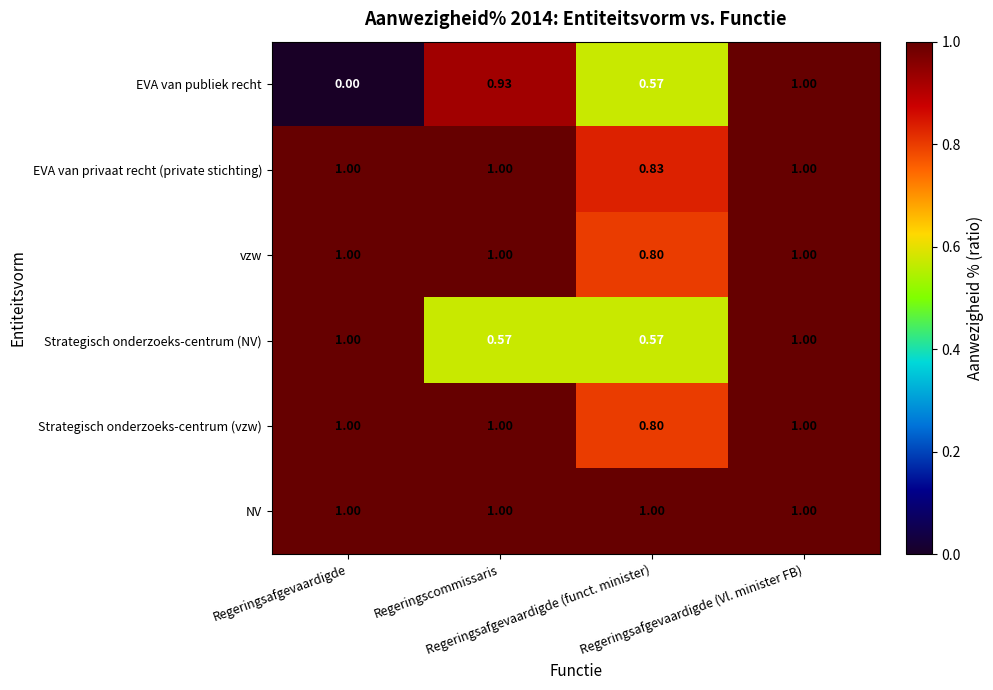

Which series has the largest range (max minus min)?

EVA van publiek recht